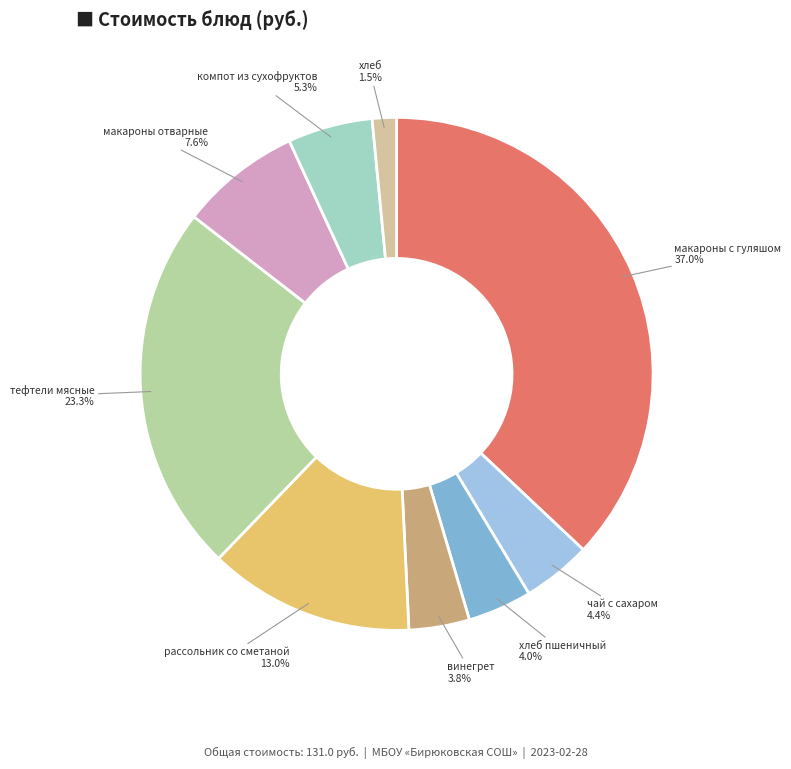

What is the smallest slice in the pie chart?

хлеб